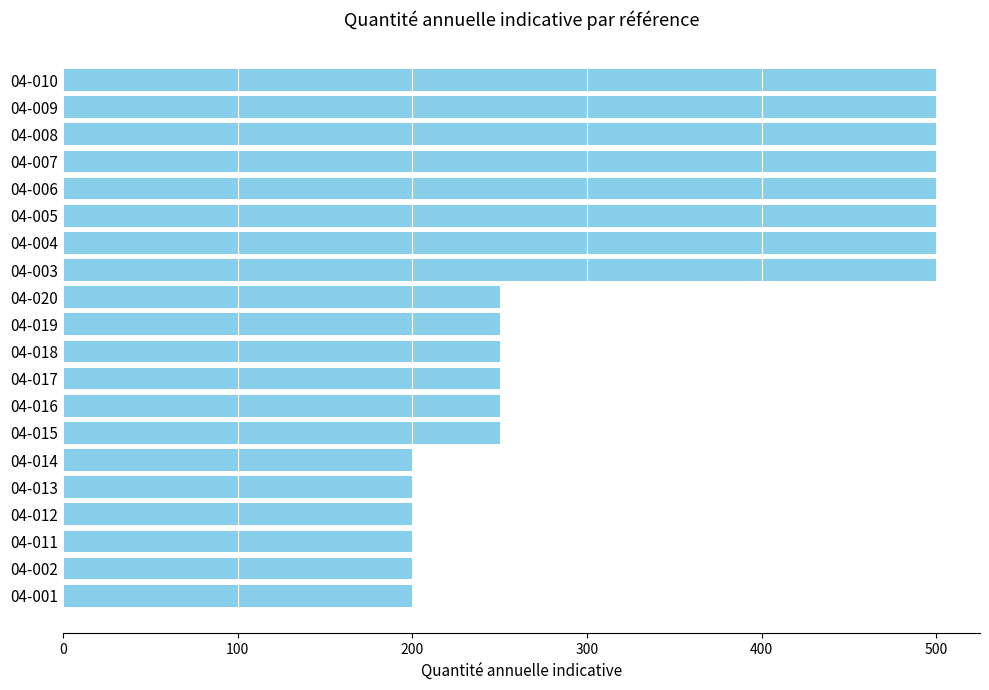

The chart shows a value of 200 at 04-013. True or false?

True